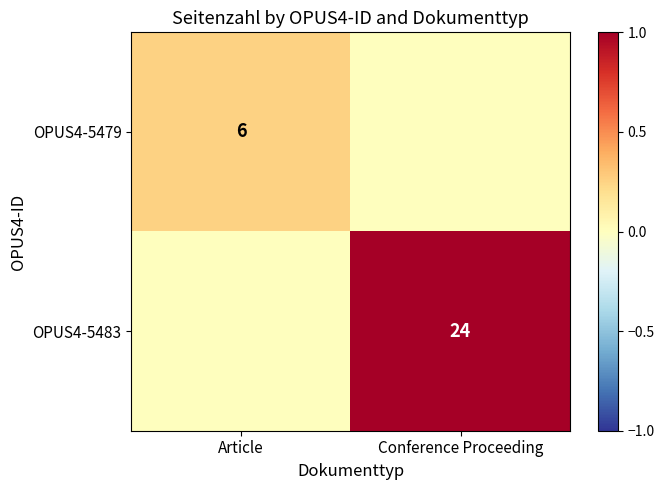

At which category is the sum across all series the highest?

Conference Proceeding